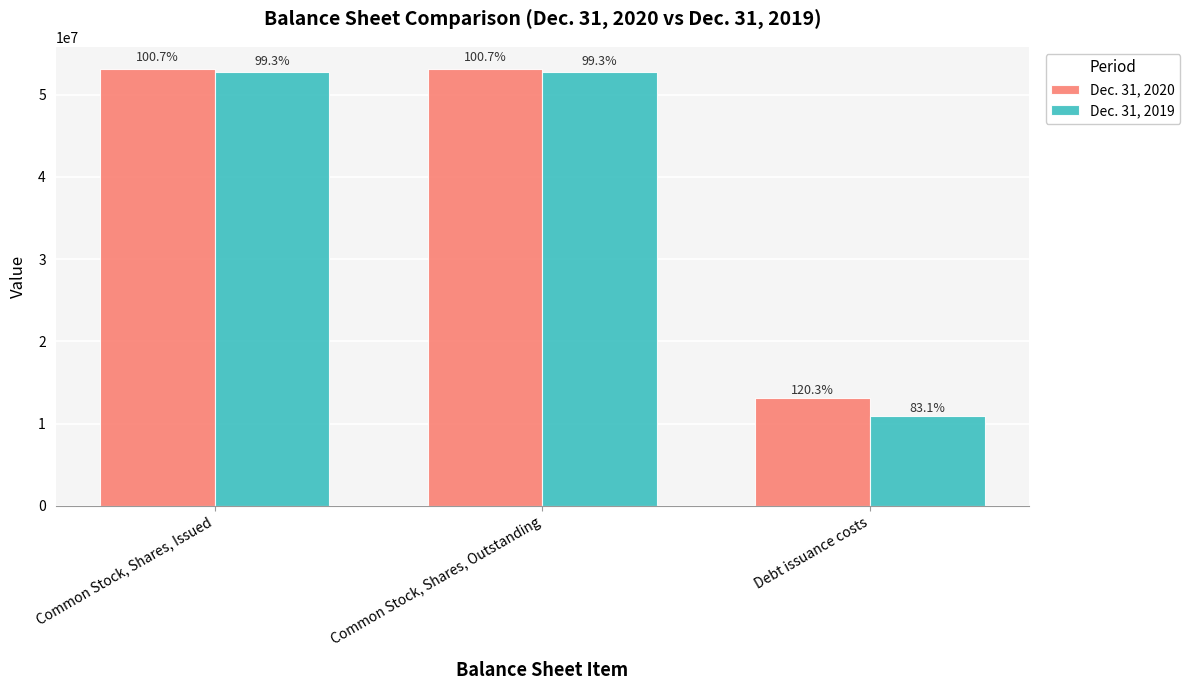

Which series changed the most between Common Stock, Shares, Issued and Common Stock, Shares, Outstanding?

Dec. 31, 2020